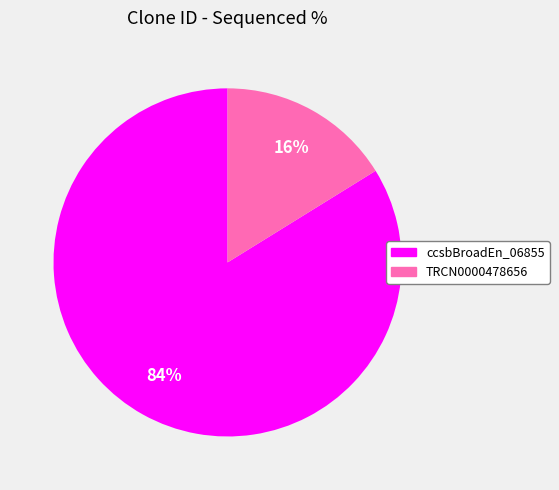

To the nearest percent, what is the difference between the largest and smallest slice percentages?

68%